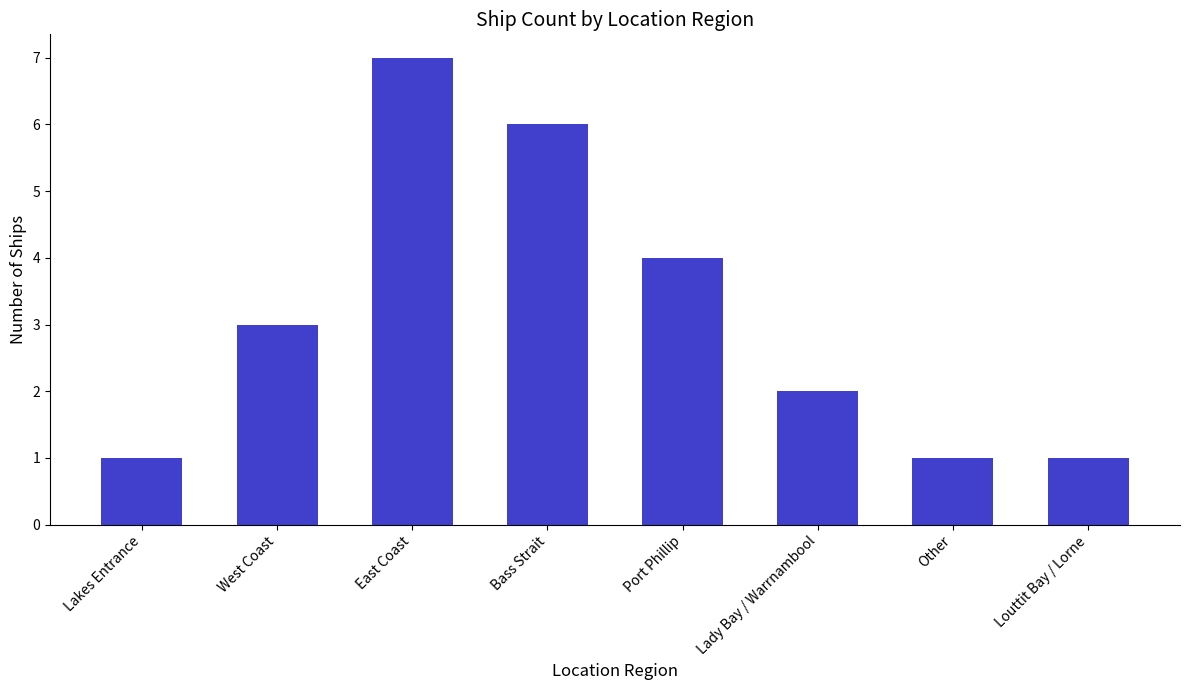

What is the label of the 7th bar from the right?

West Coast